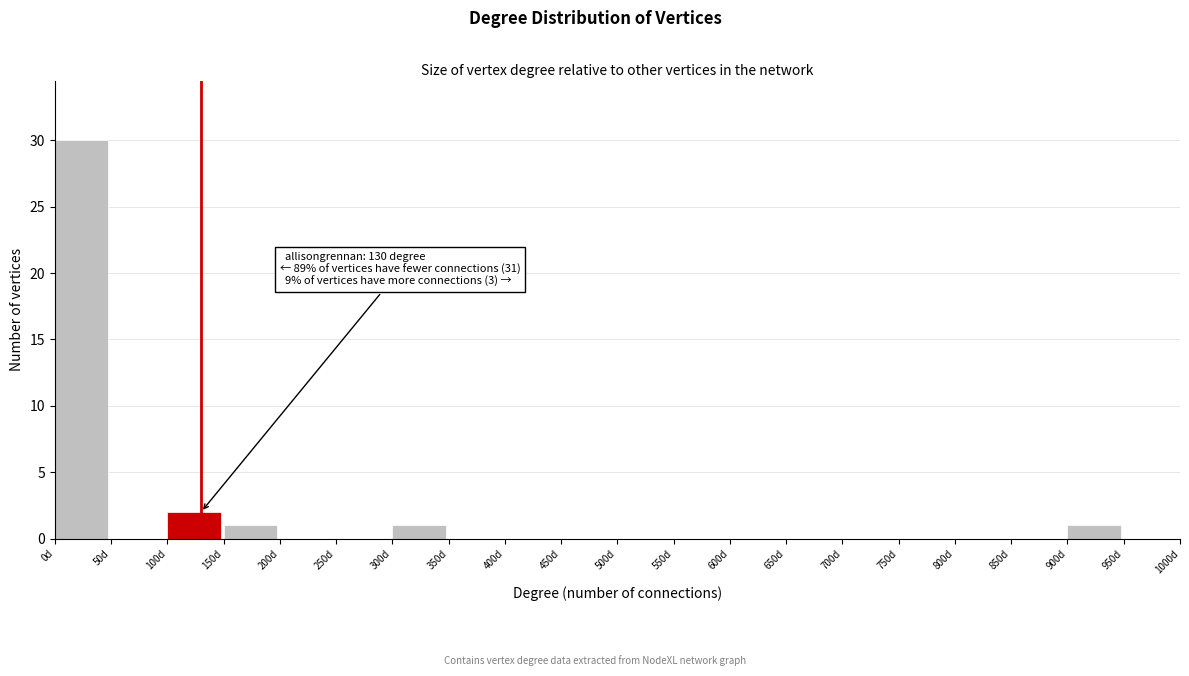

Over which range of the x-axis is the bar tallest?

0 to 50